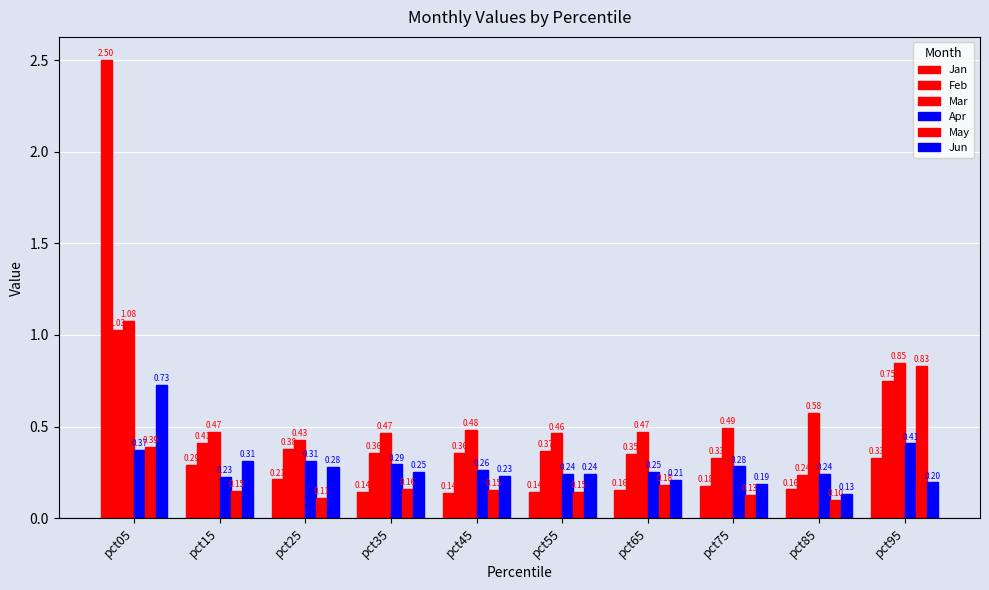

What is the difference between the maximum and minimum values in the Jun series?

0.6